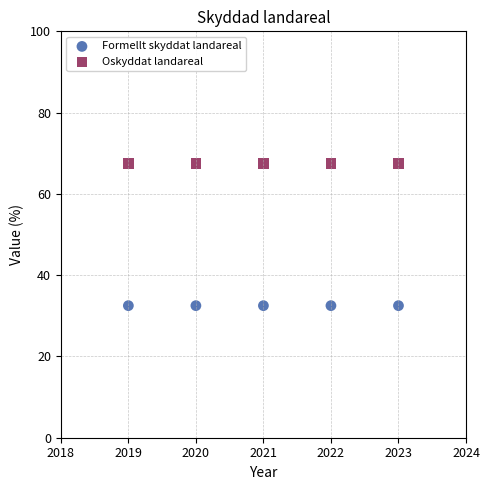

What are all the series names shown in the legend?

Formellt skyddat landareal, Oskyddat landareal